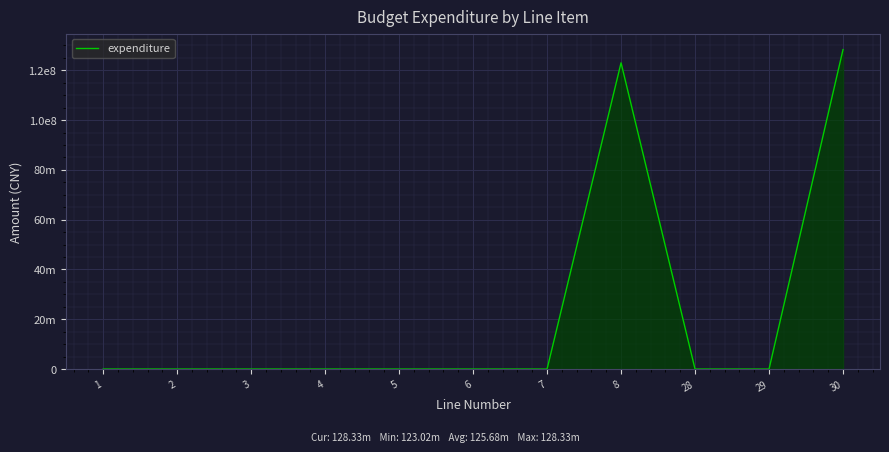

Reading left to right, what are all the values shown in this chart?

0.0	0.0	0.0	0.0	0.0	0.0	0.0	123023630.0	0.0	0.0	128332843.2